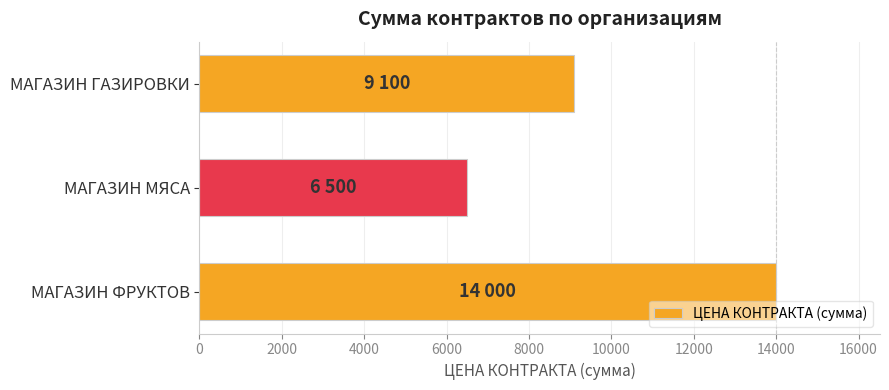

Reading bottom to top, extract all data points from this chart.

МАГАЗИН ФРУКТОВ=14000	МАГАЗИН МЯСА=6500	МАГАЗИН ГАЗИРОВКИ=9100